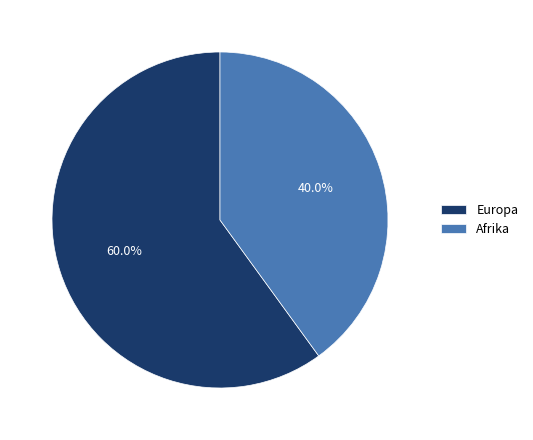

Does any single category account for the majority?

Yes